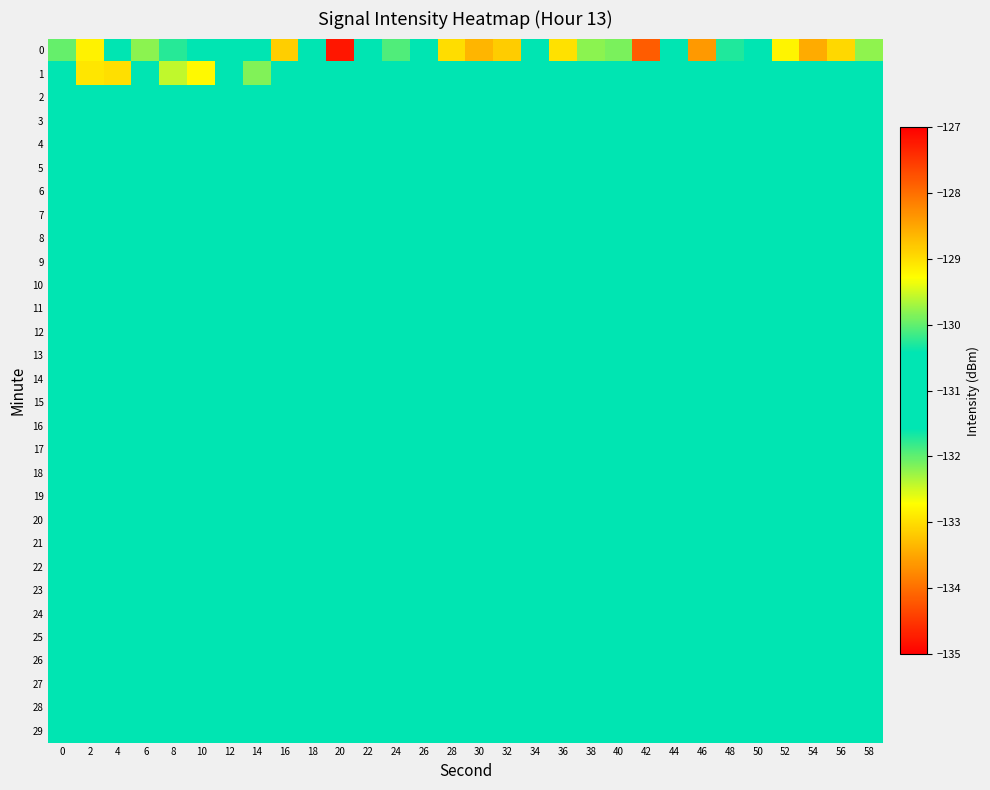

At which category is the sum across all series the highest?

42